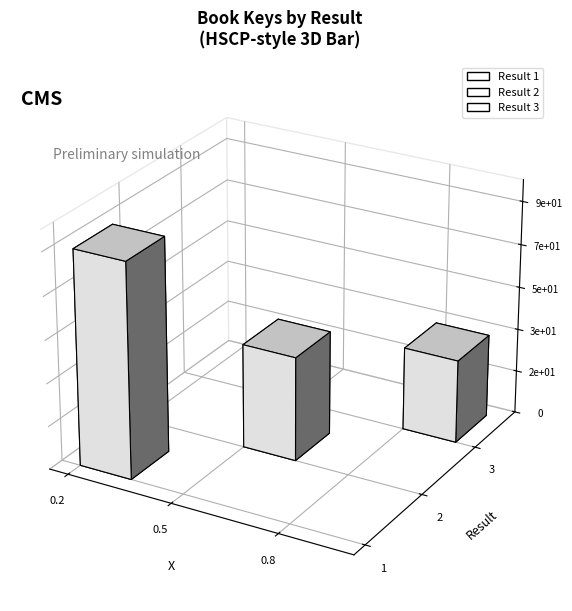

Approximately how many times larger is the value at 2 compared to 3?

1.3